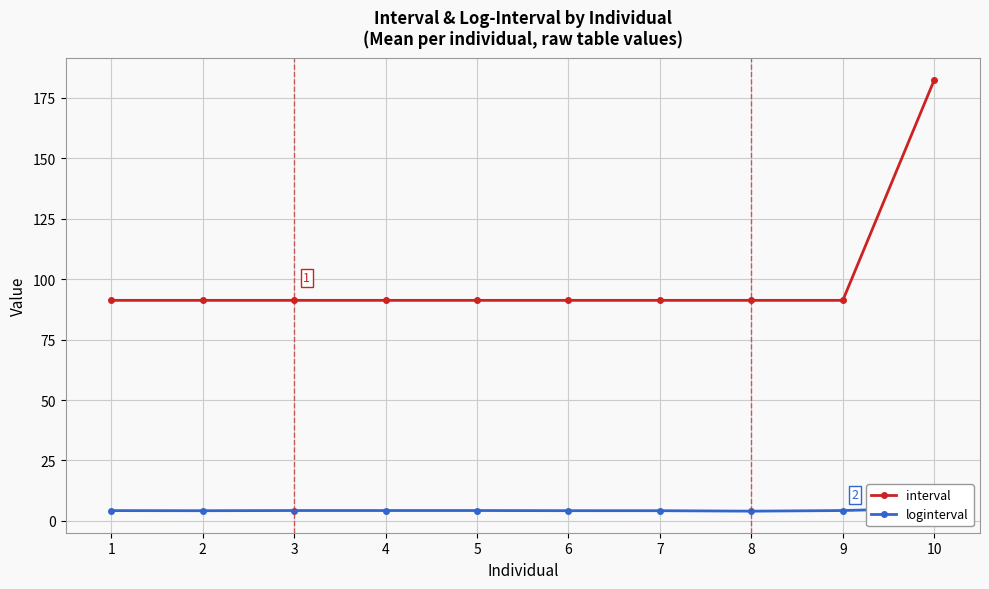

Count the number of data series in this chart.

2